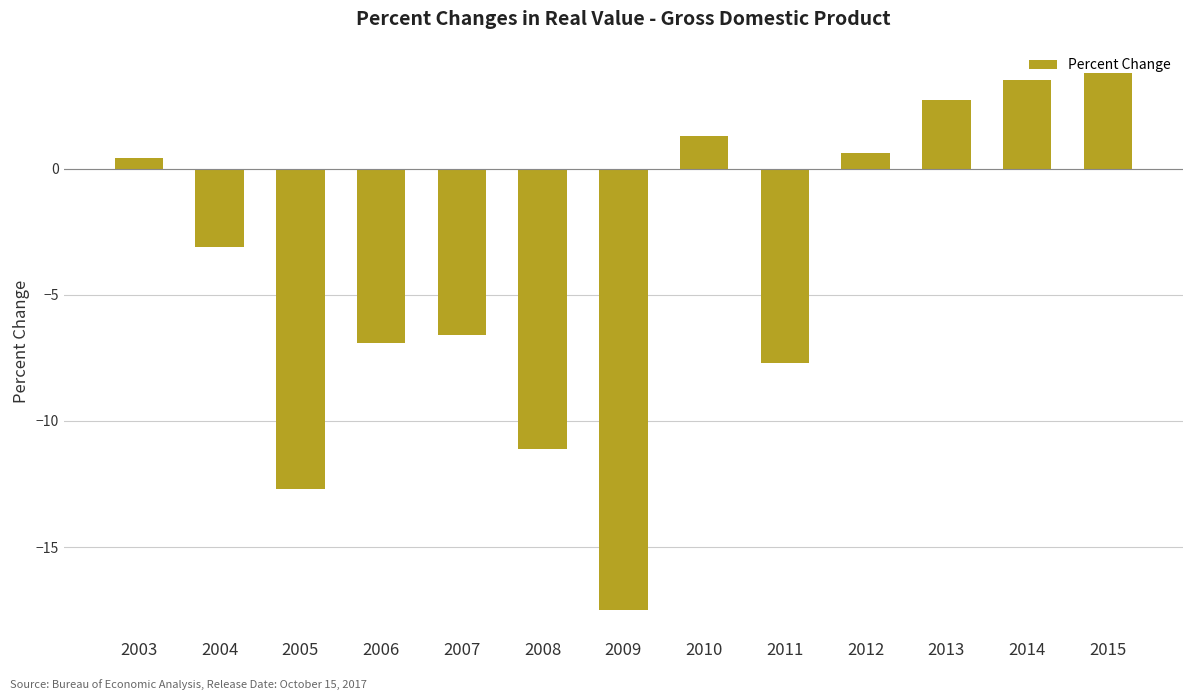

What is the difference between the values at 2014 and 2011?

11.2